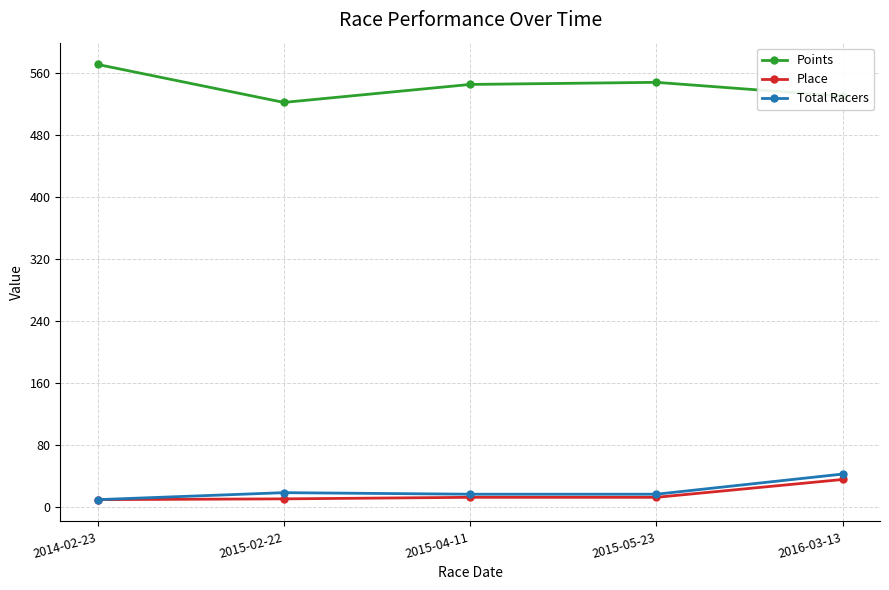

True or false: Place and Points cross at least once.

False